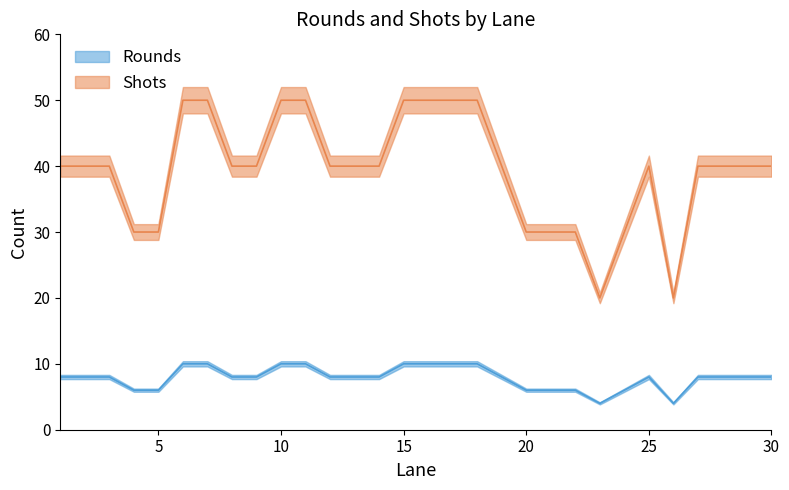

What are all the series names shown in the legend?

Rounds, Shots